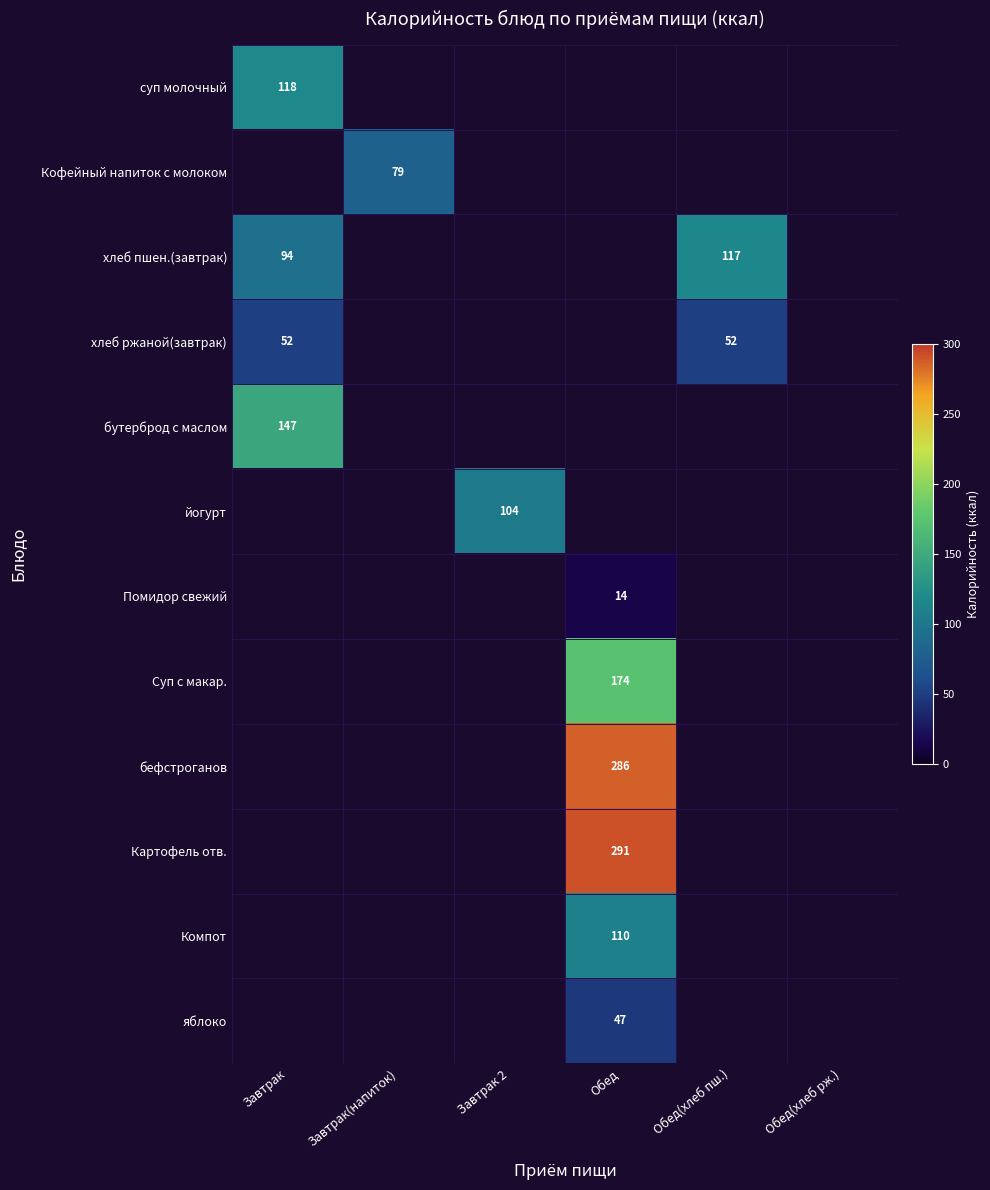

Count the number of data series in this chart.

12